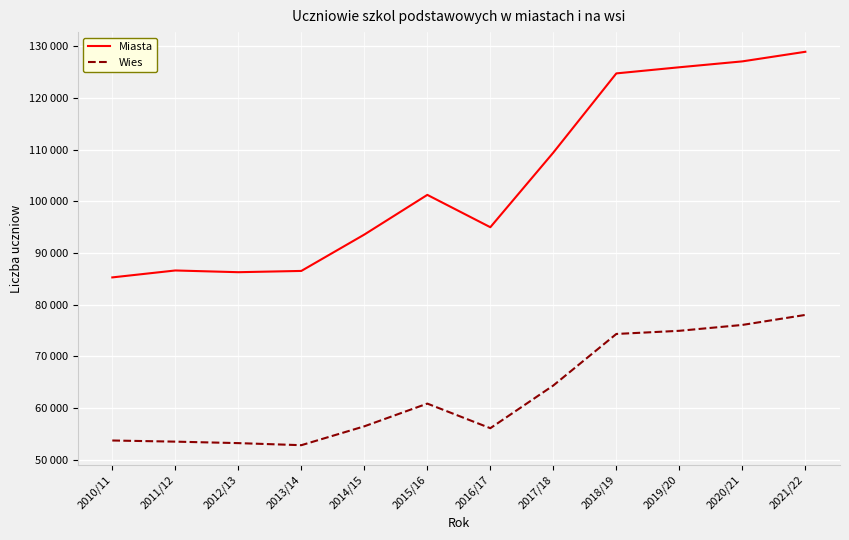

Reading left to right, list all the values displayed in this chart.

Miasta: 2010/11=85287	2011/12=86627	2012/13=86294	2013/14=86539	2014/15=93575	2015/16=101254	2016/17=94996	2017/18=109438	2018/19=124754	2019/20=125940	2020/21=127080	2021/22=128936
Wies: 2010/11=53735	2011/12=53513	2012/13=53228	2013/14=52826	2014/15=56477	2015/16=60872	2016/17=56113	2017/18=64377	2018/19=74345	2019/20=74955	2020/21=76091	2021/22=78030